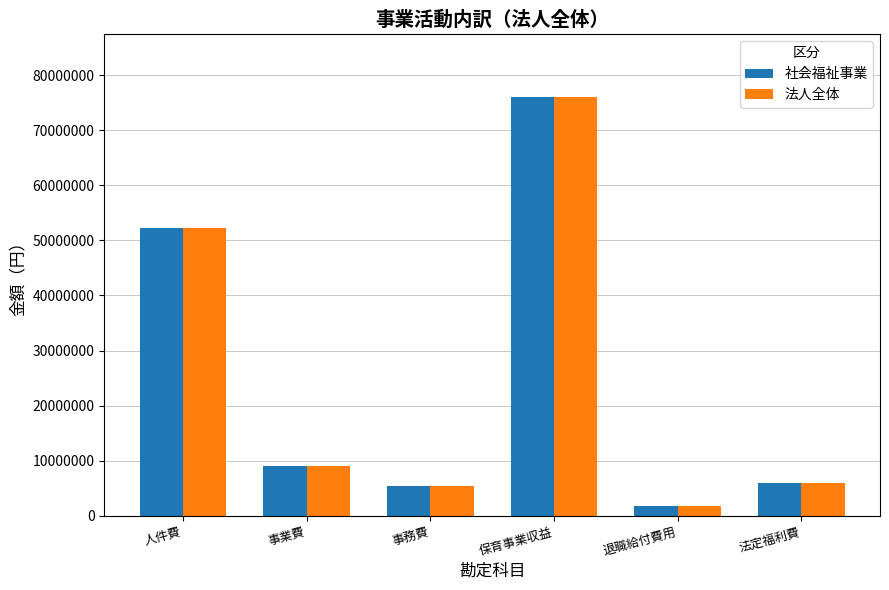

Where does the 社会福祉事業 series first go above 9062101?

人件費